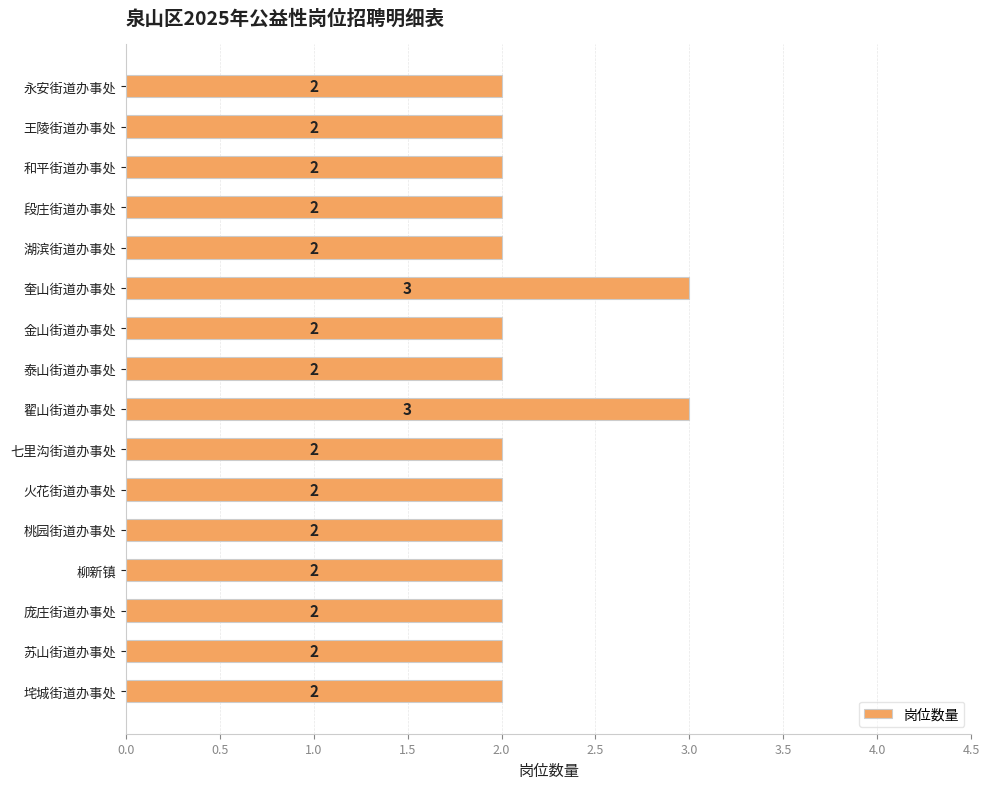

Reading bottom to top, transcribe all the data shown in this chart.

2	2	2	2	2	2	2	3	2	2	3	2	2	2	2	2